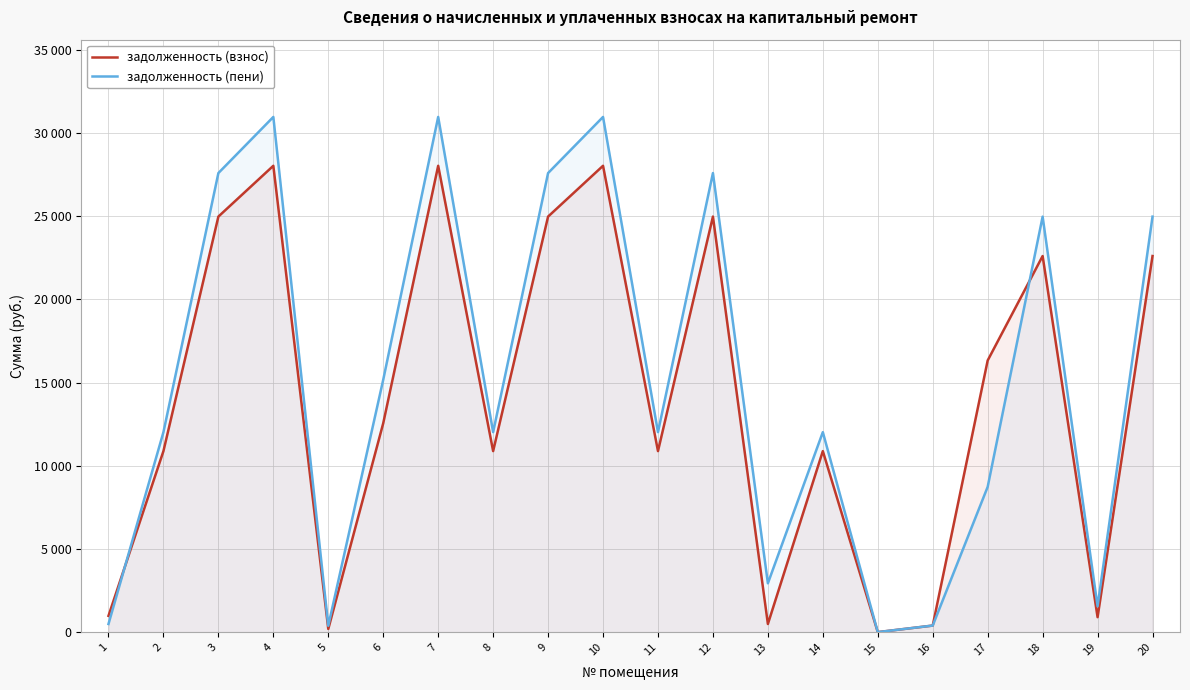

What is the difference between the second highest and minimum values in the задолженность (взнос) series?

28033.5